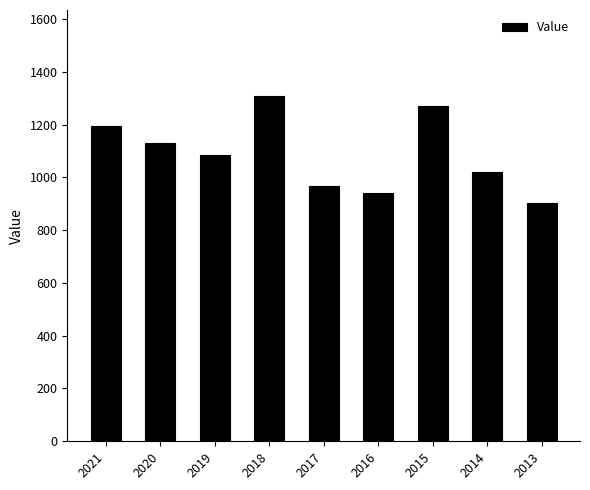

How many bars are there in total?

9